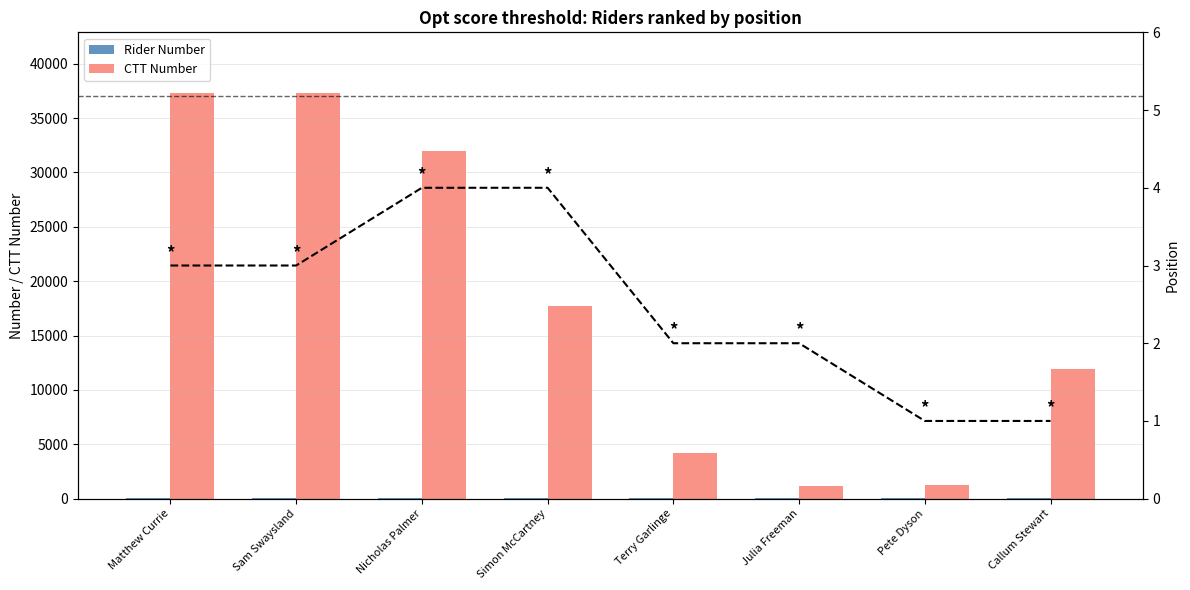

Which category has the highest value in the Rider Number series?

Callum Stewart